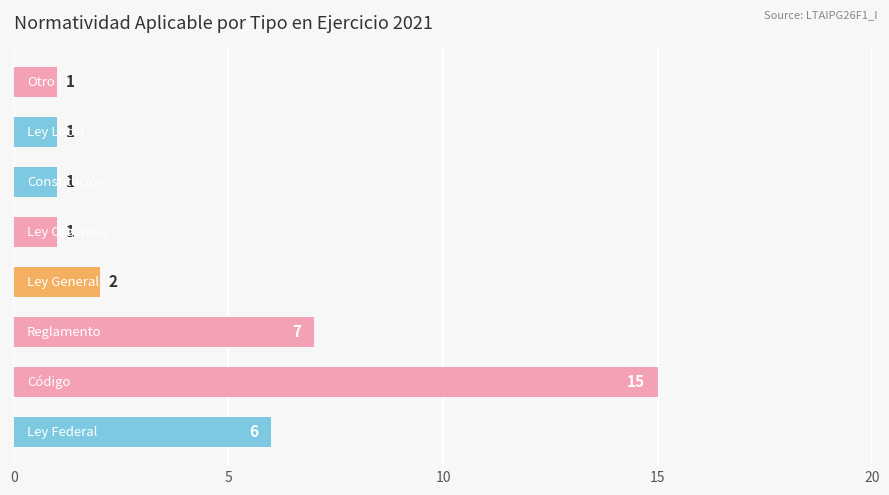

What is the greatest value displayed?

15